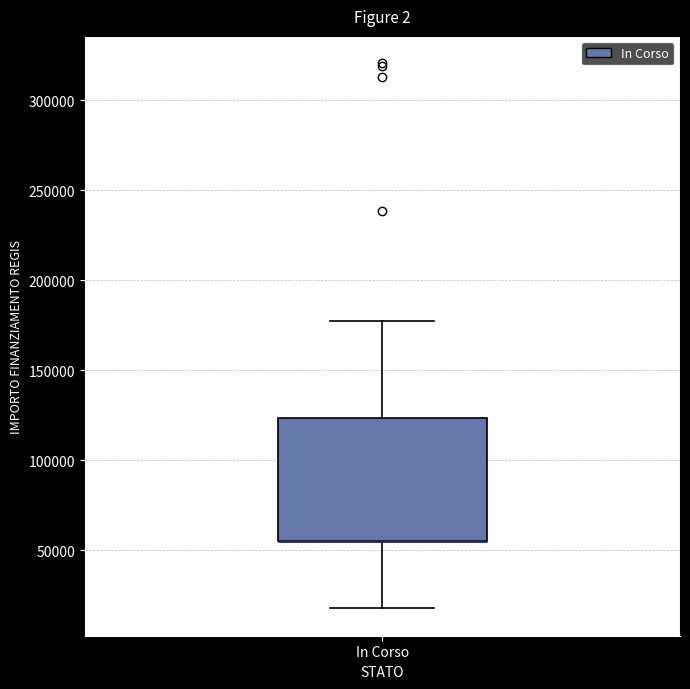

Read this box plot against the y-axis: the position of the median line, the range covered by the box, and the ends of both whiskers. The values are not printed on the chart, so give them approximately, as read against the axis.

median 55000 (drawn on the box's lower edge), box 55000 to 125000, whiskers 20000 to 175000